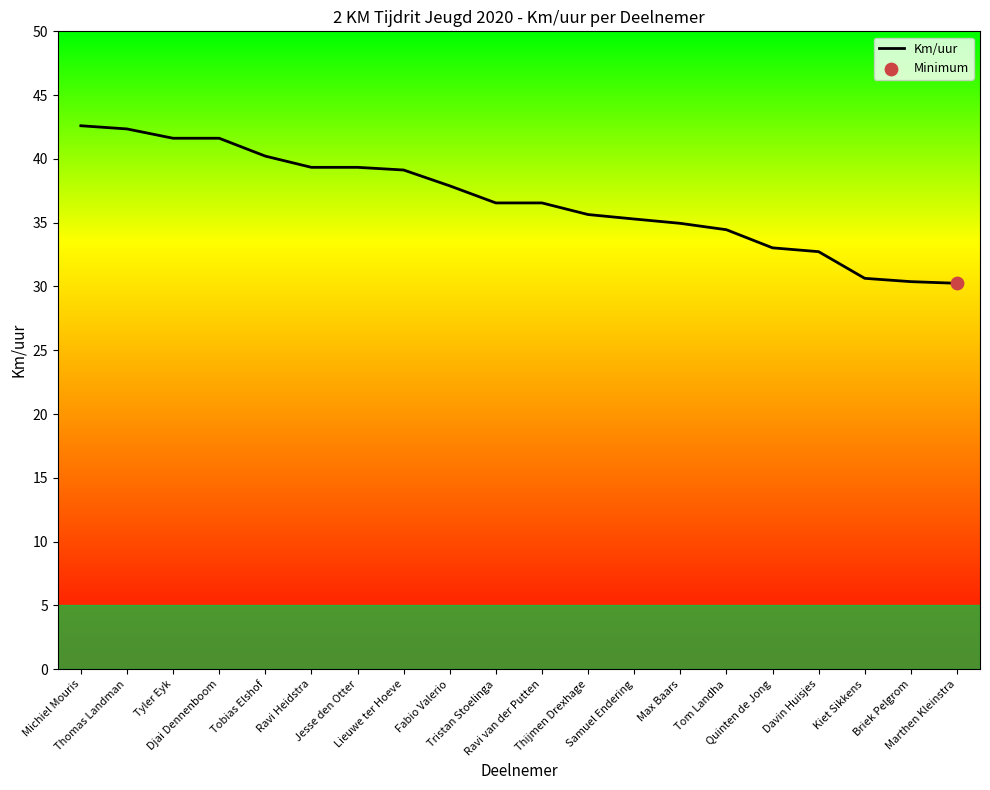

Between Tom Landha and Quinten de Jong, which is larger?

Tom Landha